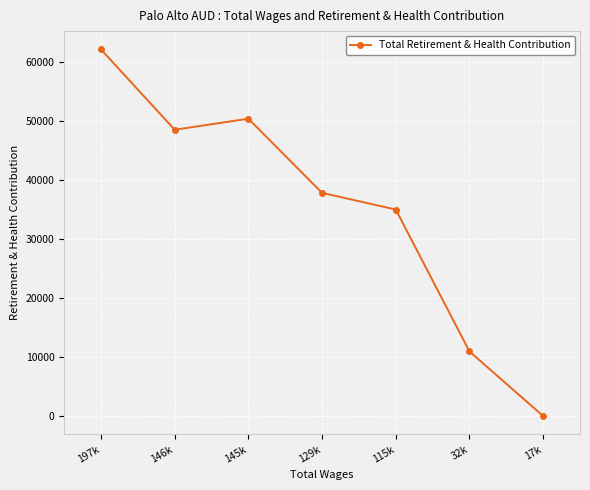

List the labels in order of value, largest first.

197k, 145k, 146k, 129k, 115k, 32k, 17k